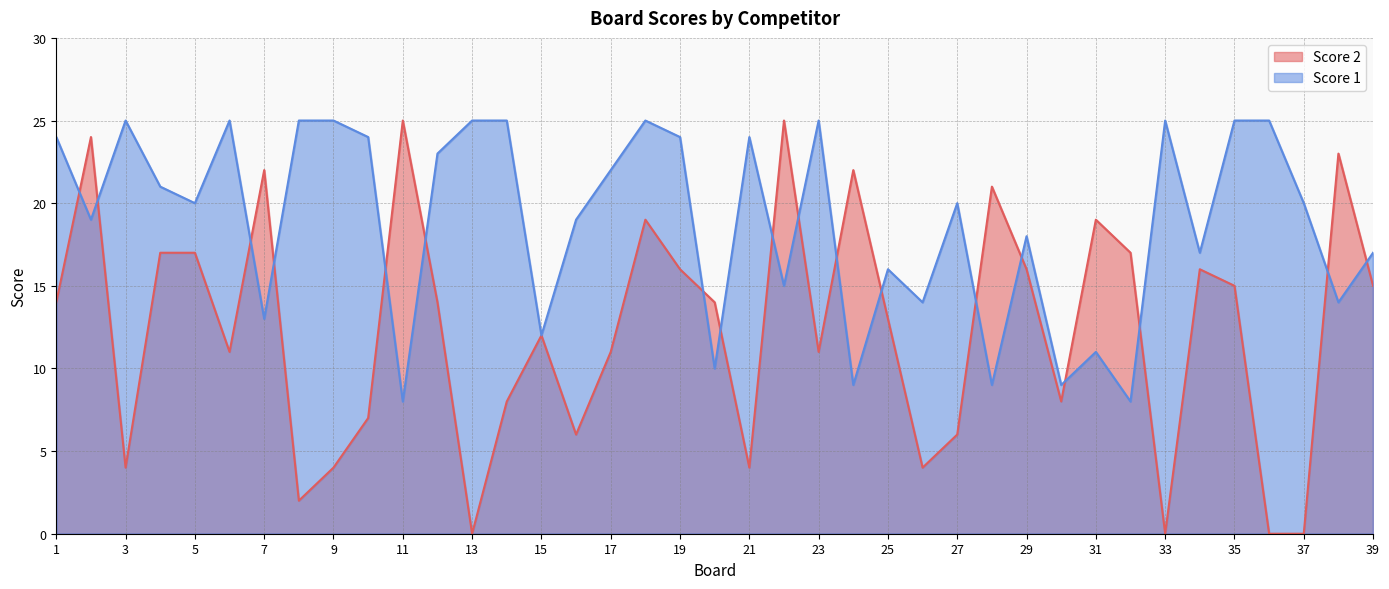

How many intersections are there between Score 2 and Score 1?

18